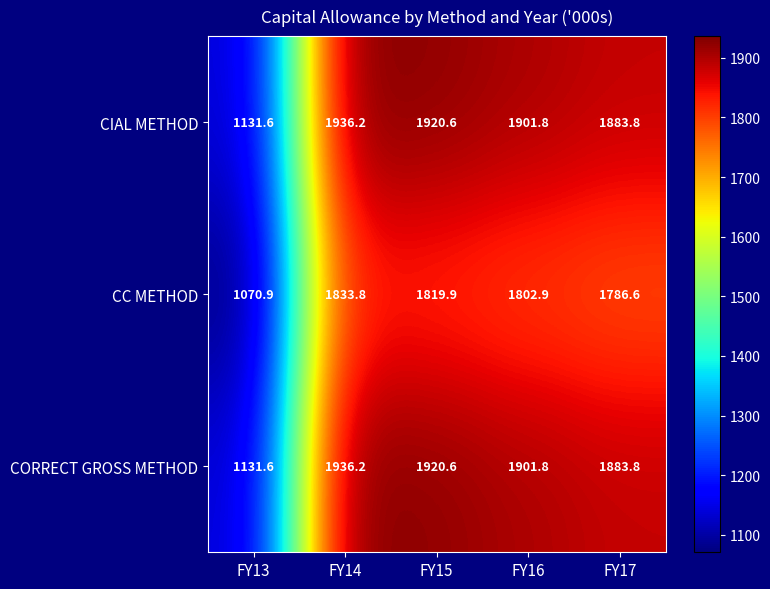

What is the difference between the maximum and minimum values in the CC METHOD series?

762.9